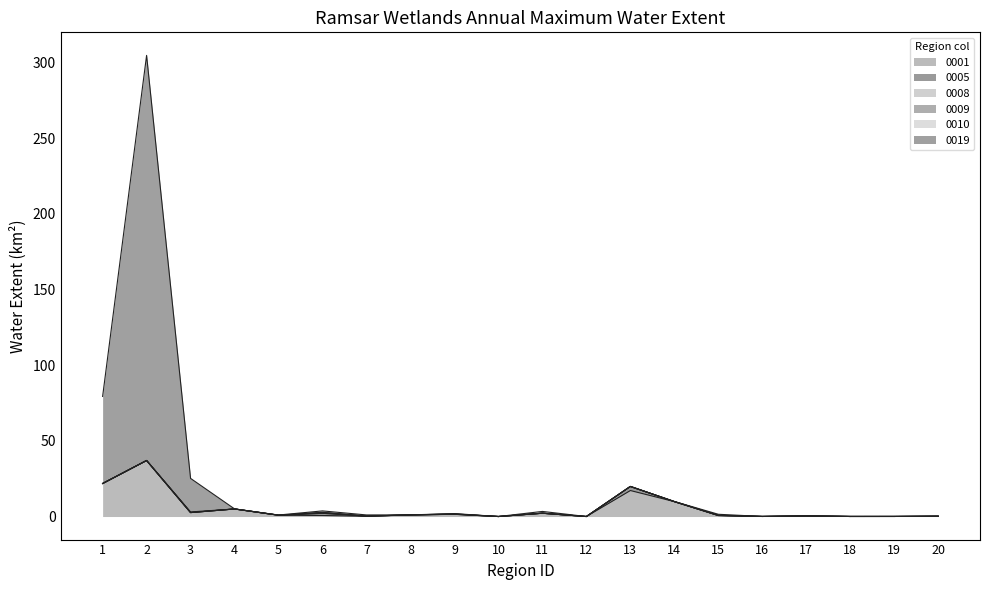

The 0001 series shows 0.0 at 10. True or false?

False